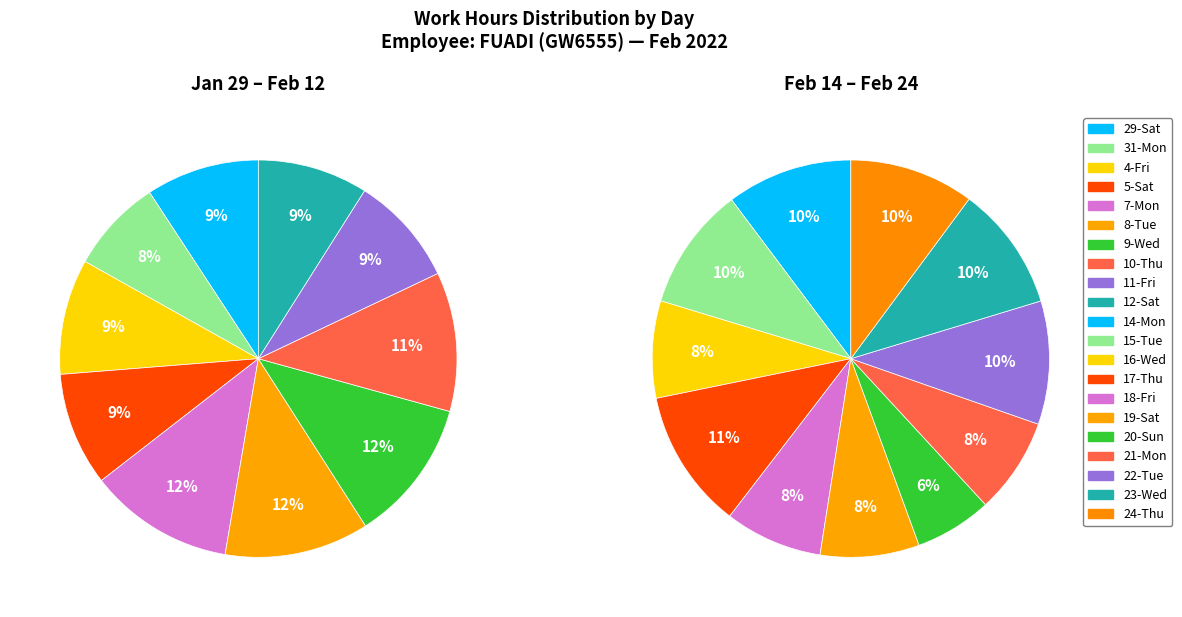

Rank the categories by value from lowest to highest.

20-Sun, 31-Mon, 21-Mon, 11-Fri, 12-Sat, 16-Wed, 18-Fri, 29-Sat, 19-Sat, 5-Sat, 4-Fri, 10-Thu, 22-Tue, 15-Tue, 24-Thu, 23-Wed, 9-Wed, 14-Mon, 8-Tue, 7-Mon, 17-Thu